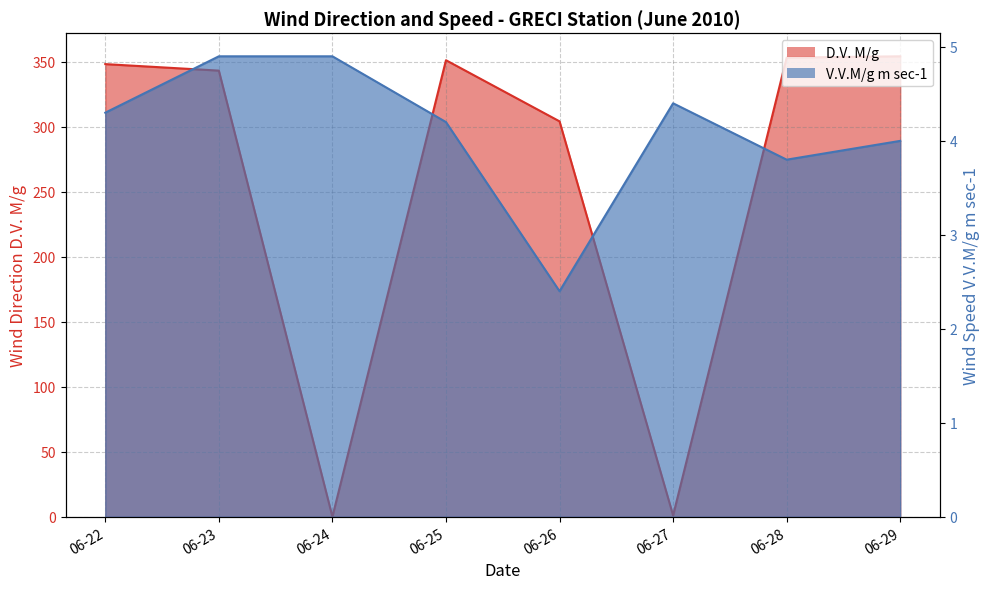

Which category has the highest value in the V.V.M/g m sec-1 series?

06-23